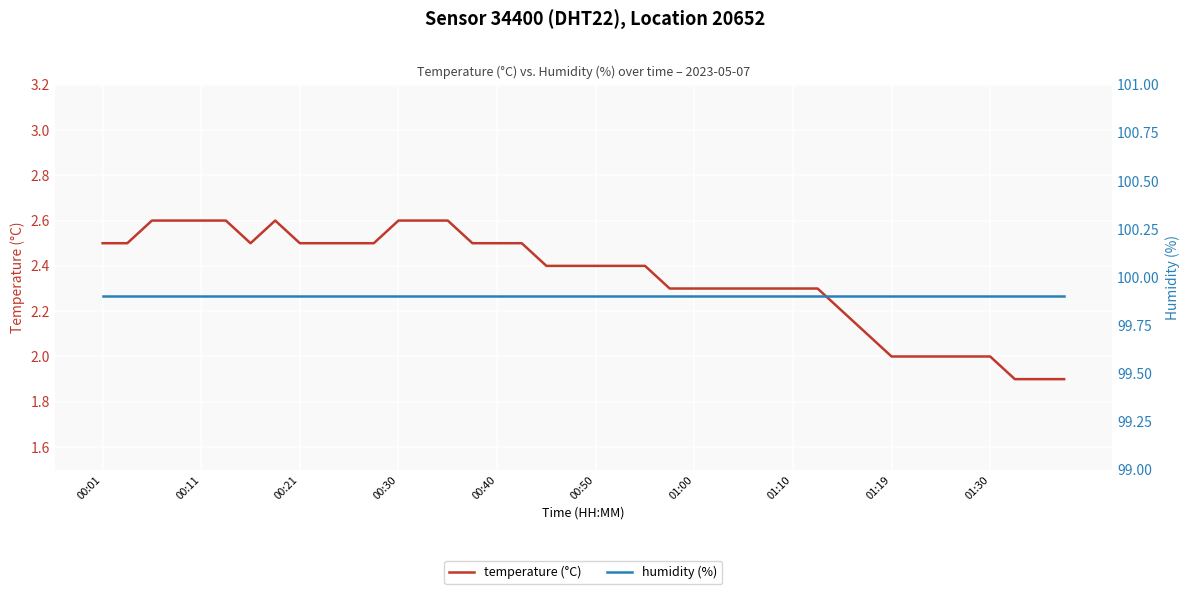

True or false: temperature (°C) and humidity (%) intersect in this chart.

False